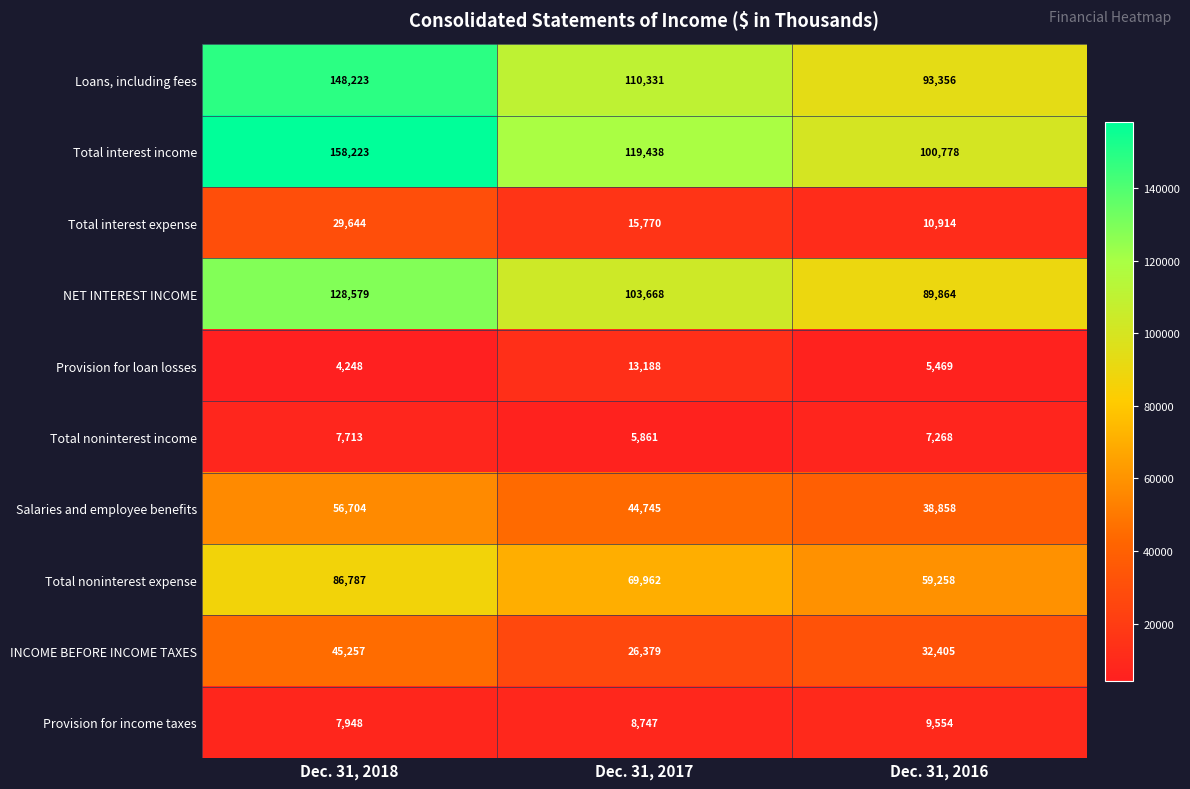

True or false: Total interest expense has a value of 3116 at Dec. 31, 2016.

False